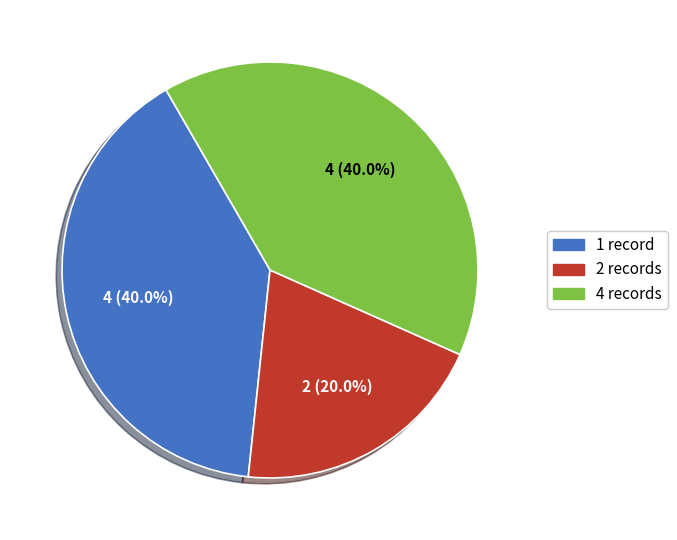

Is there any slice that represents more than half of the pie?

No